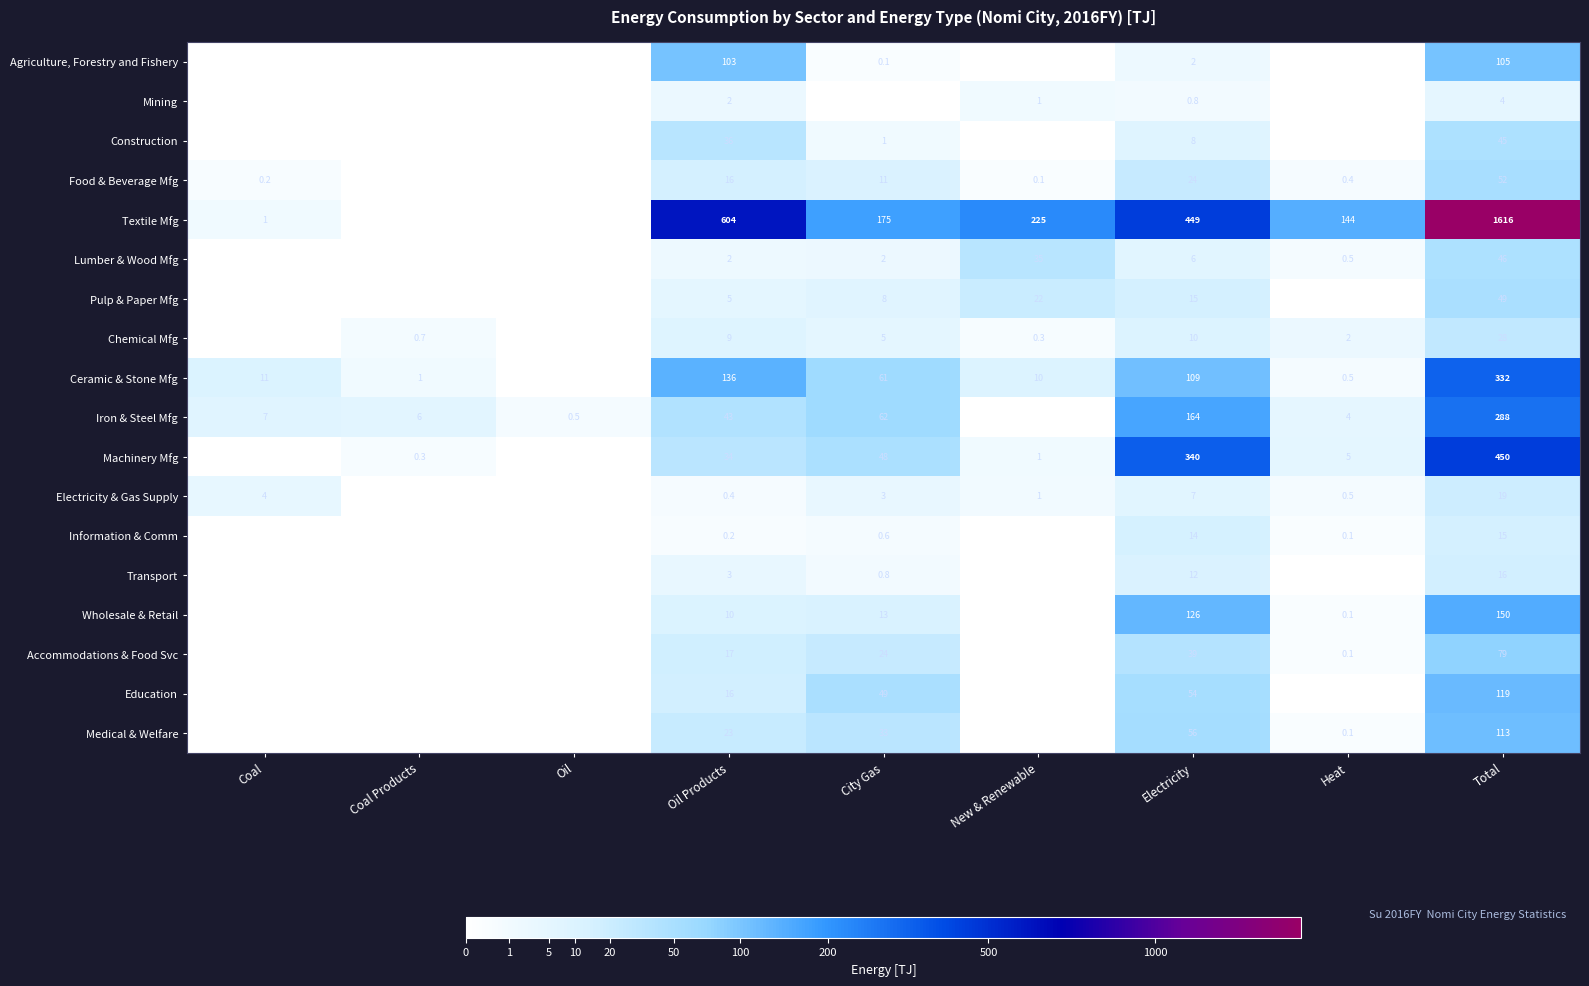

Is the value of Wholesale & Retail at Oil Products greater than the value of Machinery Mfg at City Gas?

No